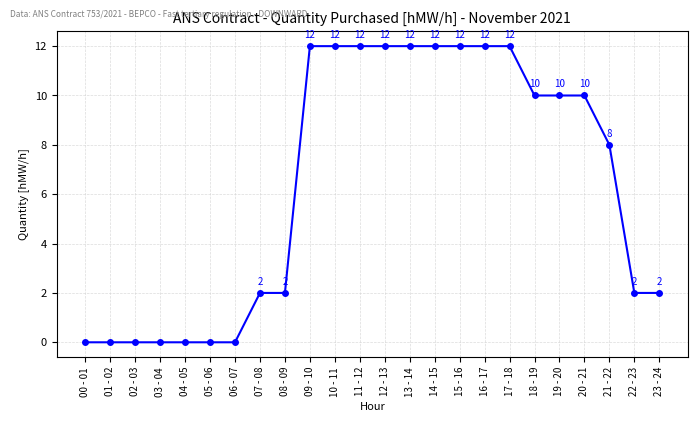

Read the value at 16 - 17, to the nearest 10.

10